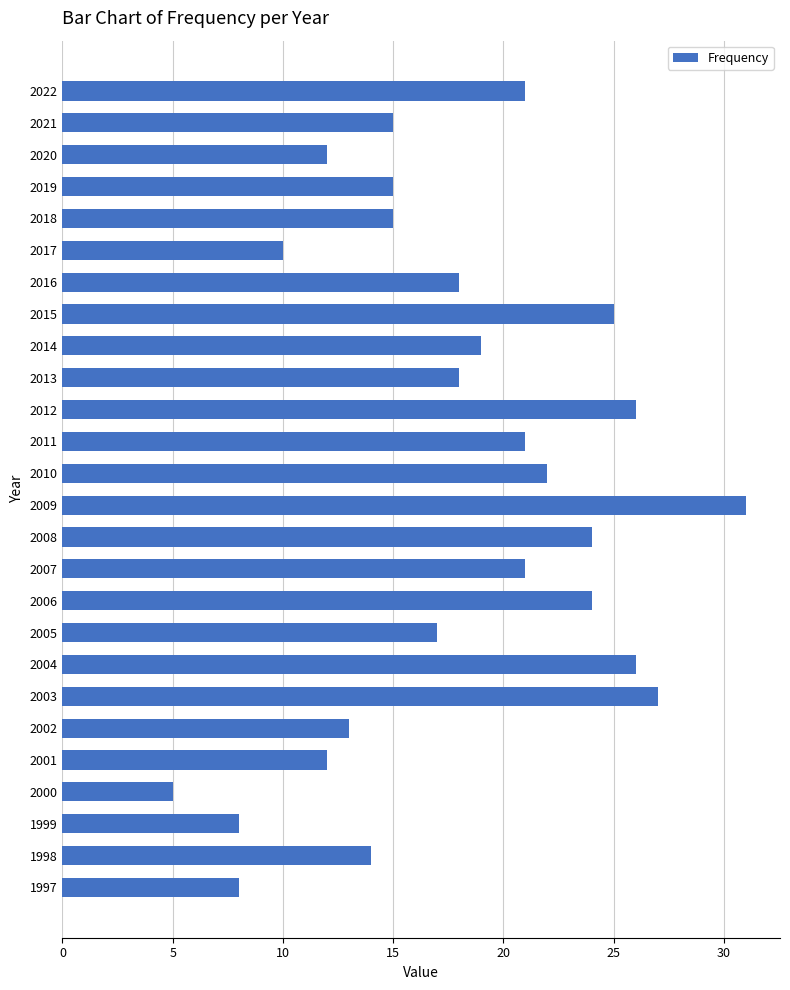

What is the smallest value displayed?

5